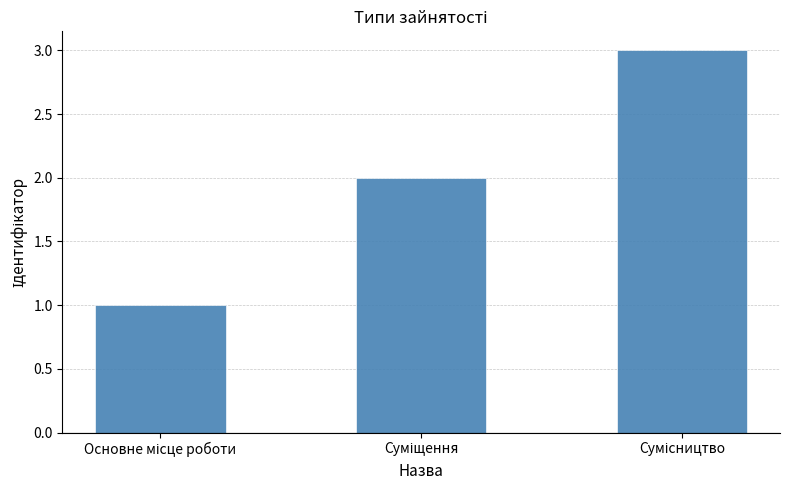

What is the maximum value shown in the chart?

3